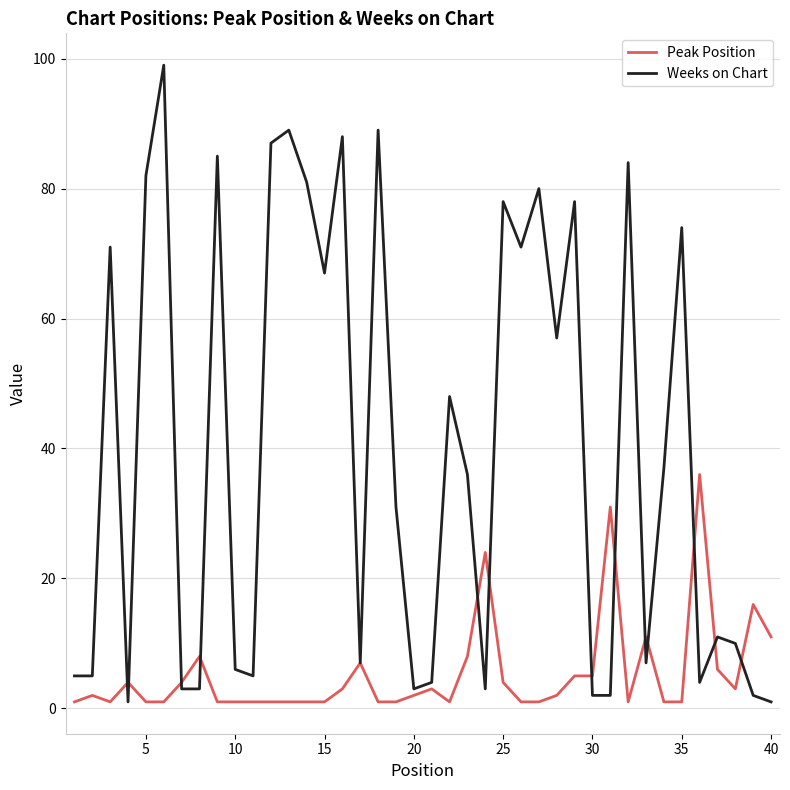

Reading left to right, transcribe all the data shown in this chart.

Peak Position: 1	2	1	4	1	1	4	8	1	1	1	1	1	1	1	3	7	1	1	2	3	1	8	24	4	1	1	2	5	5	31	1	11	1	1	36	6	3	16	11
Weeks on Chart: 5	5	71	1	82	99	3	3	85	6	5	87	89	81	67	88	7	89	31	3	4	48	36	3	78	71	80	57	78	2	2	84	7	37	74	4	11	10	2	1